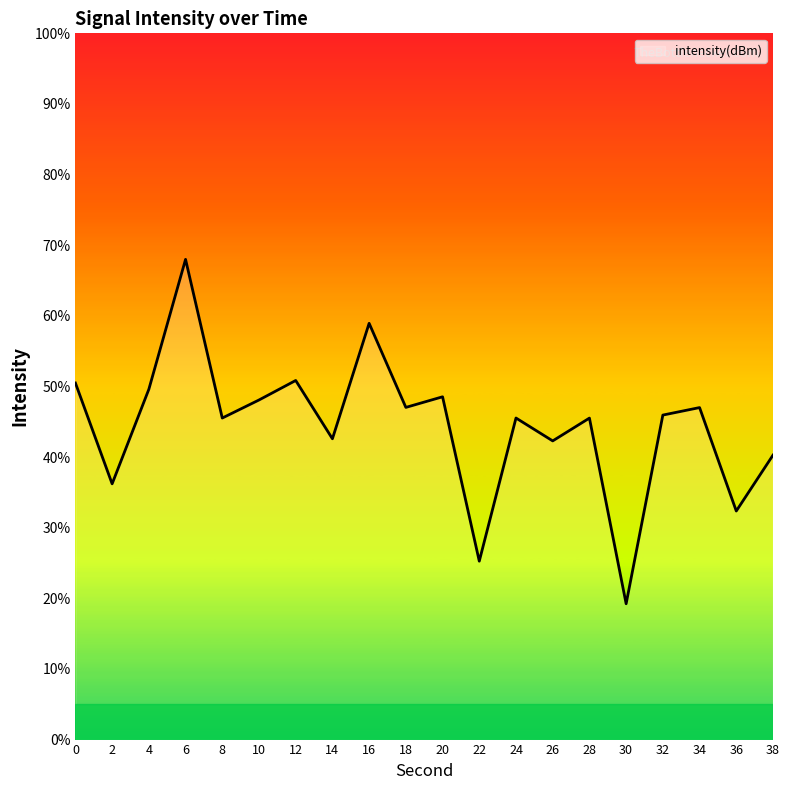

How many series are shown in this chart?

1